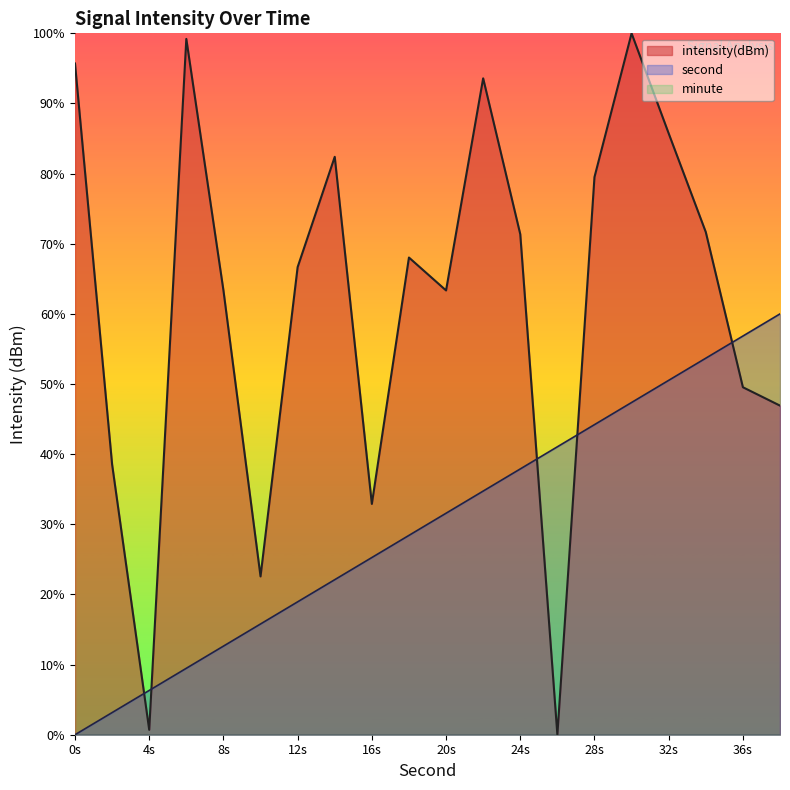

True or false: intensity has more than 0 interior local peaks.

True